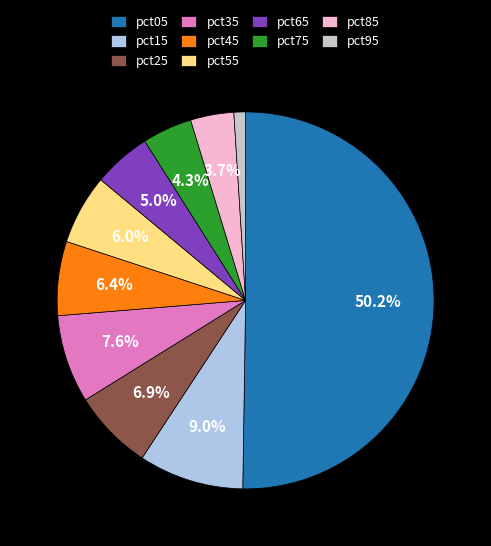

To the nearest percent, what is the combined percentage of pct65 and pct55?

11%